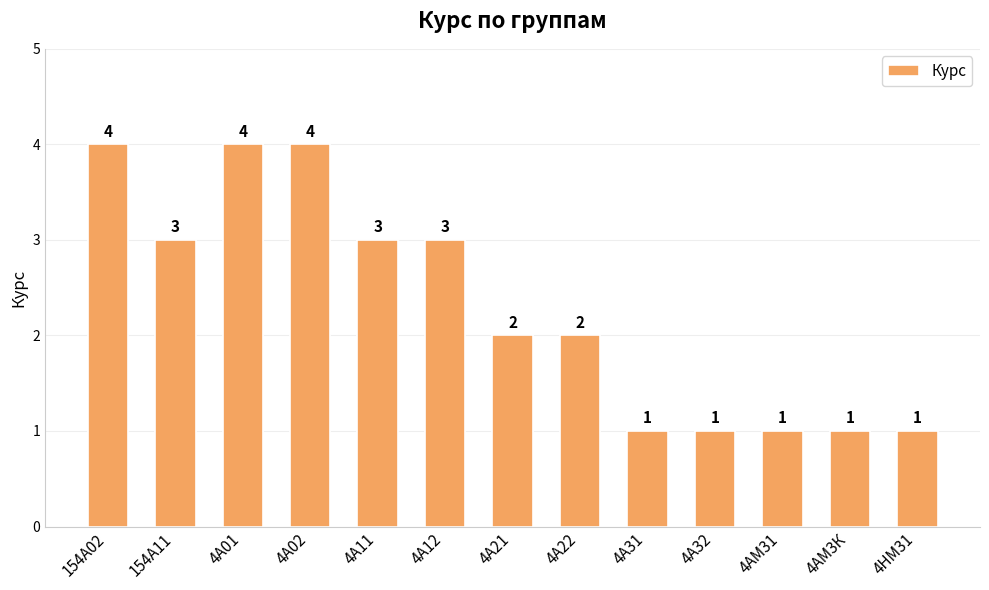

What value does the data have at 4А31?

1